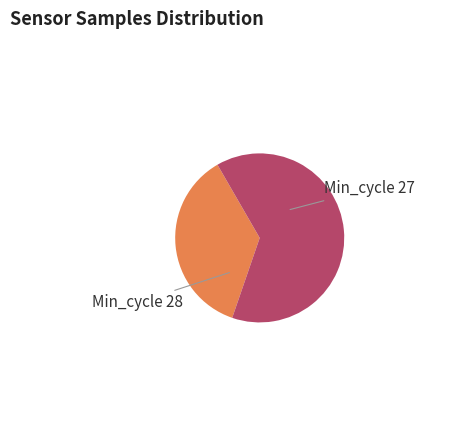

Count the number of slices in the pie.

2